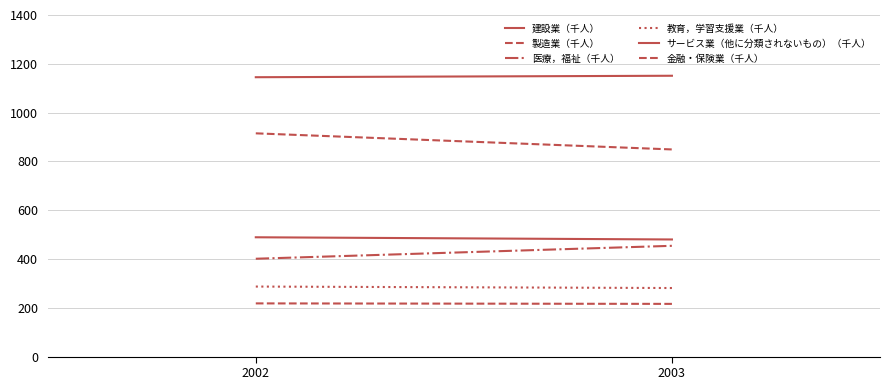

What is the value of the 建設業（千人） point at the 2nd from the left?

480